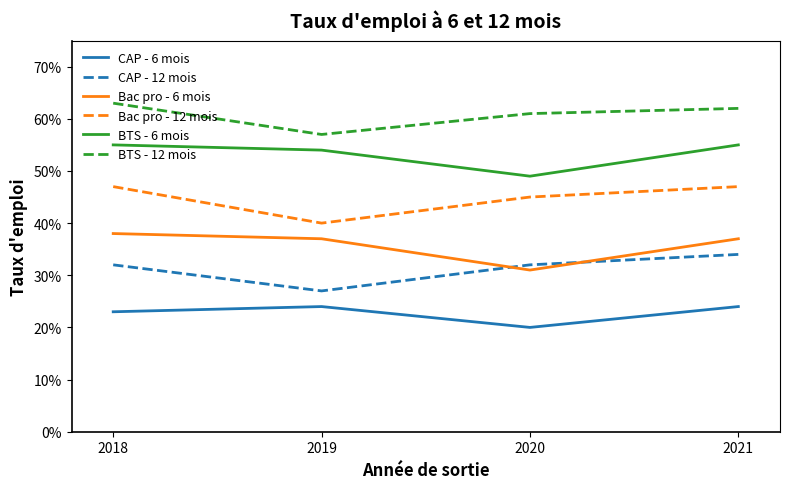

Reading left to right, extract all data points from this chart.

CAP - 6 mois: 2018=0.2	2019=0.2	2020=0.2	2021=0.2
CAP - 12 mois: 2018=0.3	2019=0.3	2020=0.3	2021=0.3
Bac pro - 6 mois: 2018=0.4	2019=0.4	2020=0.3	2021=0.4
Bac pro - 12 mois: 2018=0.5	2019=0.4	2020=0.5	2021=0.5
BTS - 6 mois: 2018=0.6	2019=0.5	2020=0.5	2021=0.6
BTS - 12 mois: 2018=0.6	2019=0.6	2020=0.6	2021=0.6